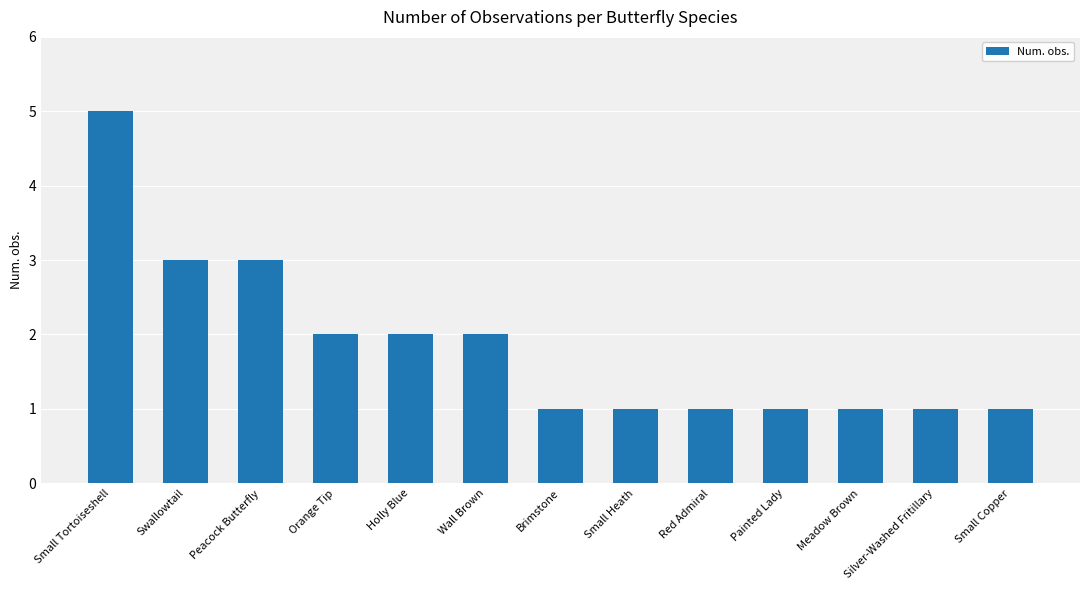

Reading left to right, list all the values displayed in this chart.

Small Tortoiseshell=5	Swallowtail=3	Peacock Butterfly=3	Orange Tip=2	Holly Blue=2	Wall Brown=2	Brimstone=1	Small Heath=1	Red Admiral=1	Painted Lady=1	Meadow Brown=1	Silver-Washed Fritillary=1	Small Copper=1